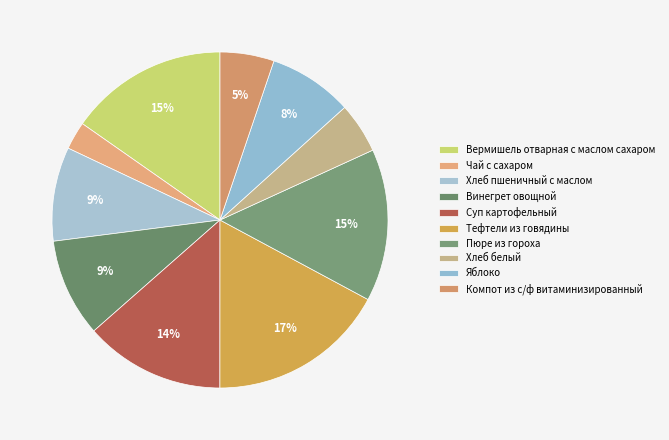

Count the number of slices in the pie.

10